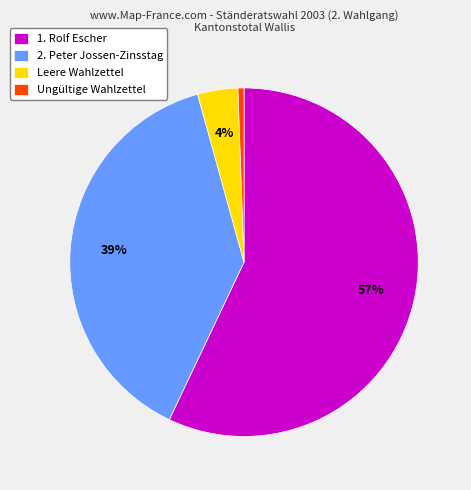

Does 2. Peter Jossen-Zinsstag represent more than half of the total?

No